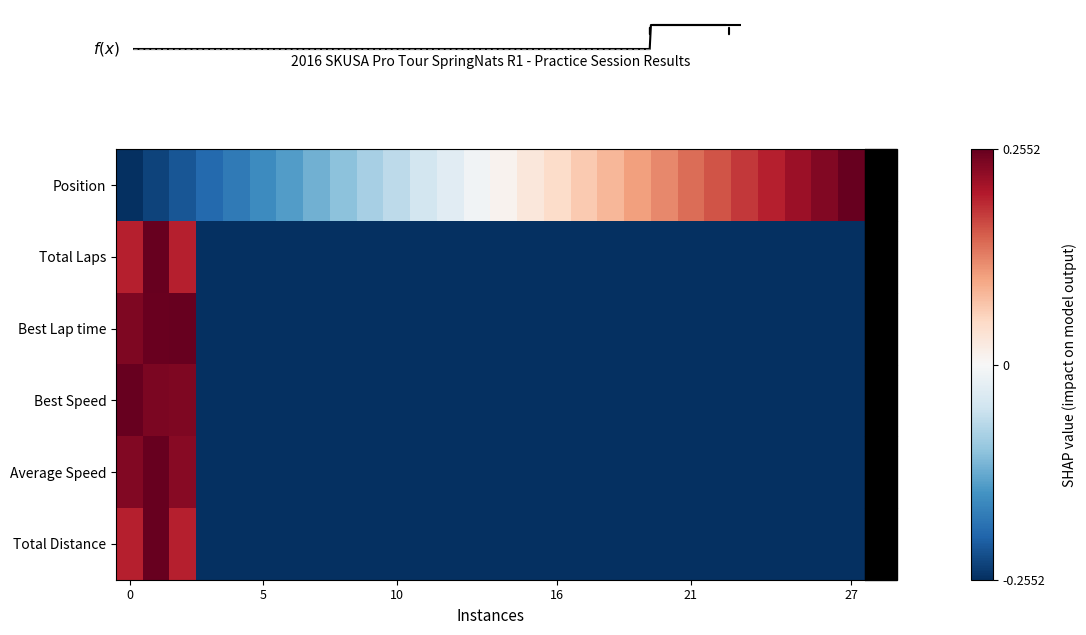

What is the lowest value of the Best Lap time series?

-0.3